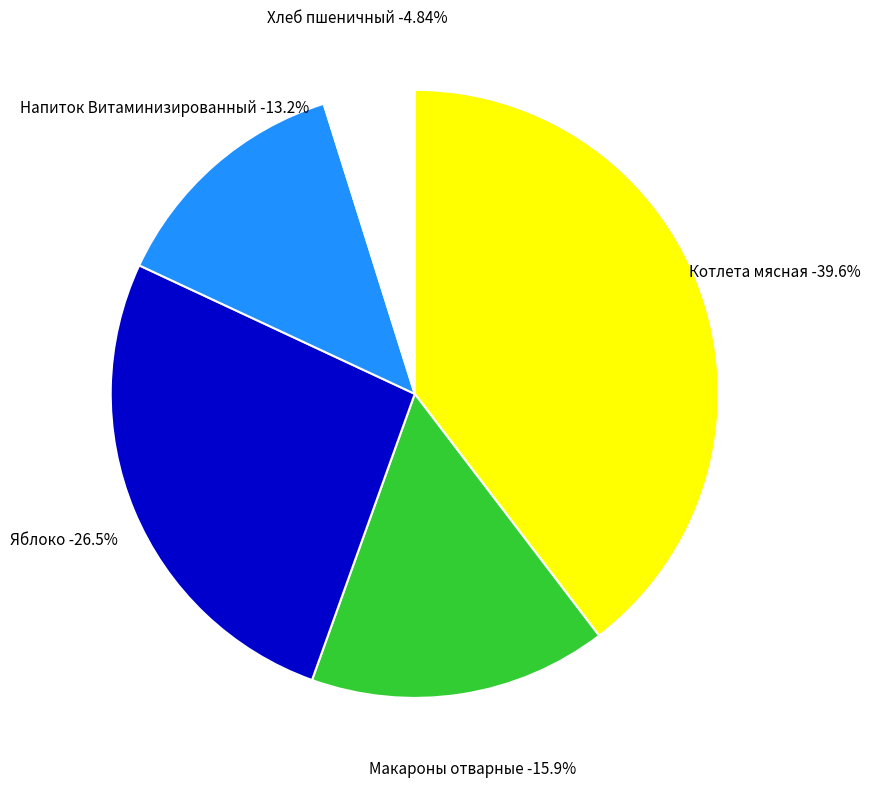

What is the total percentage of Макароны отварные and Котлета мясная?

55.5%